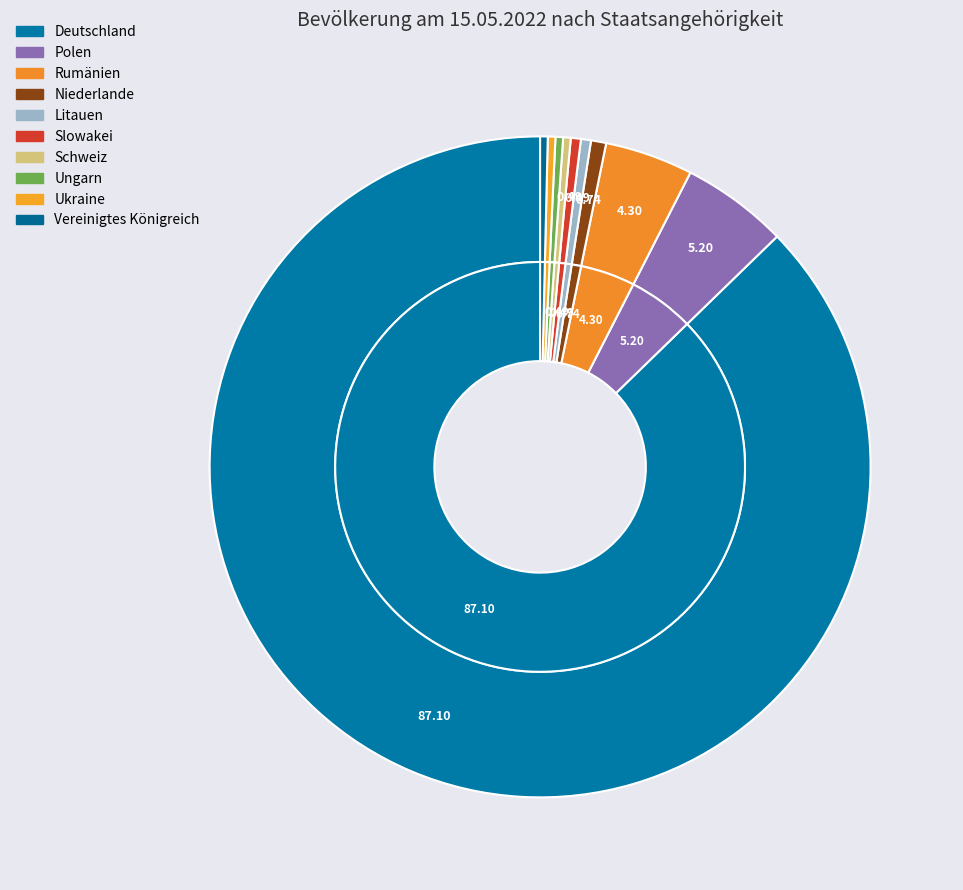

What is the largest slice in the pie chart?

Deutschland